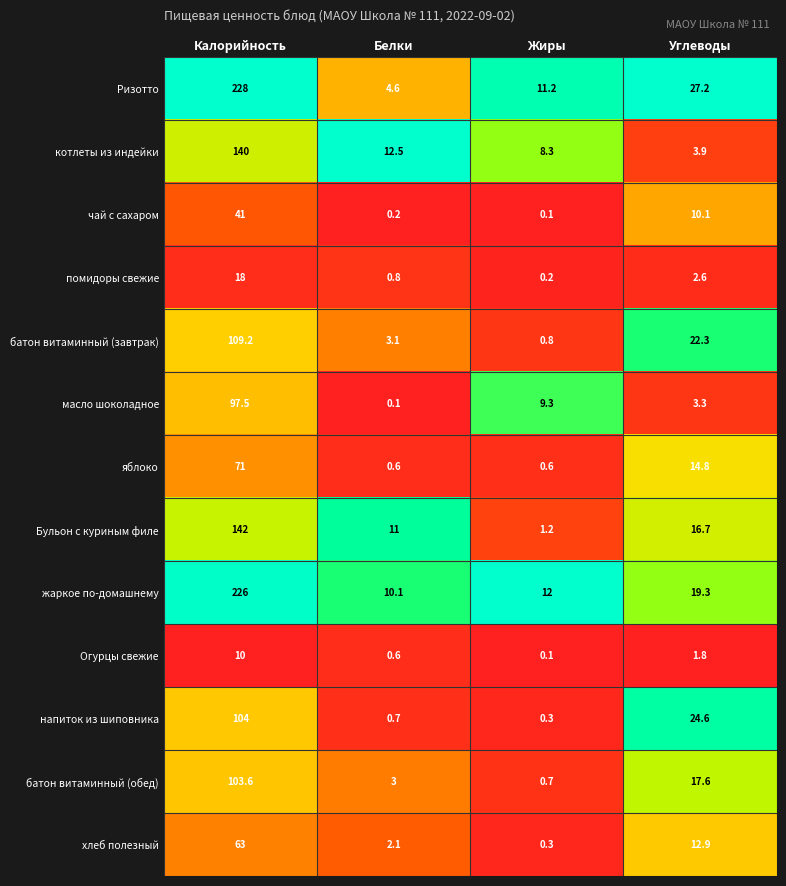

Is it true that Бульон с куриным филе equals 0.8 at Жиры?

False